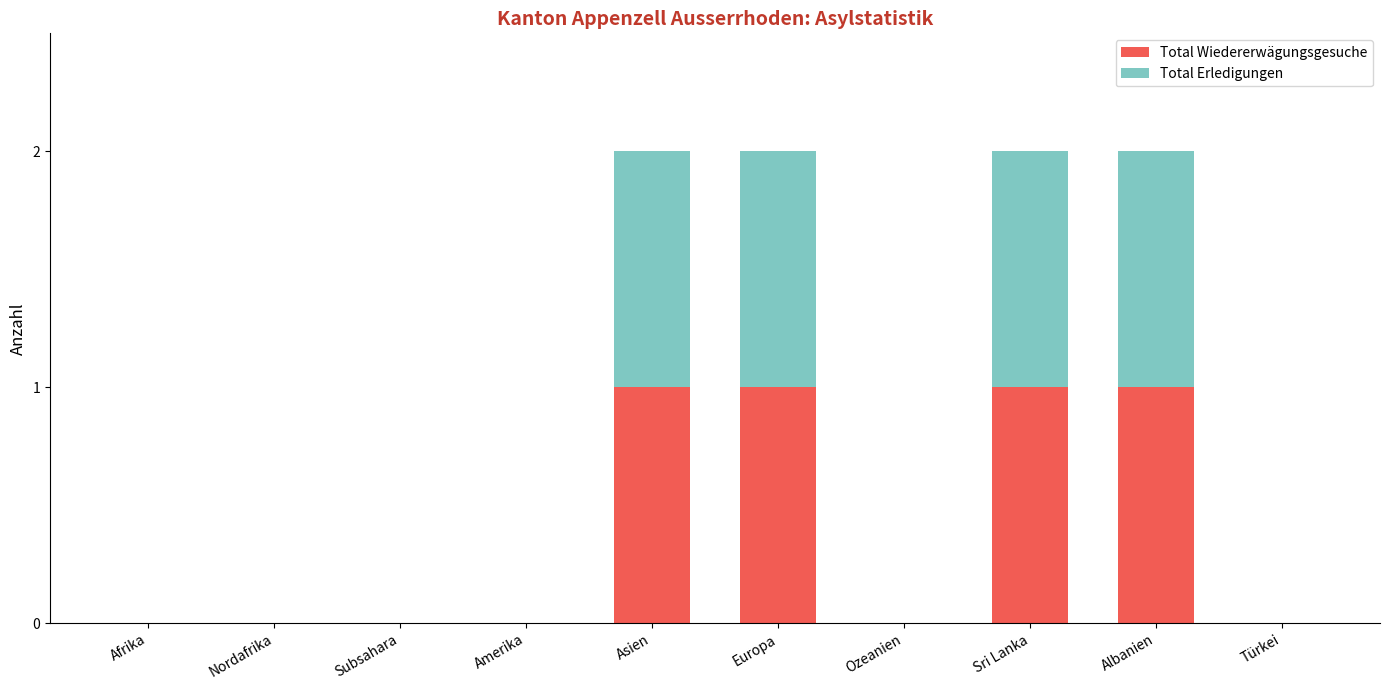

Reading right to left, list the values for the Total Wiedererwägungsgesuche series.

Türkei=0	Albanien=1	Sri Lanka=1	Ozeanien=0	Europa=1	Asien=1	Amerika=0	Subsahara=0	Nordafrika=0	Afrika=0